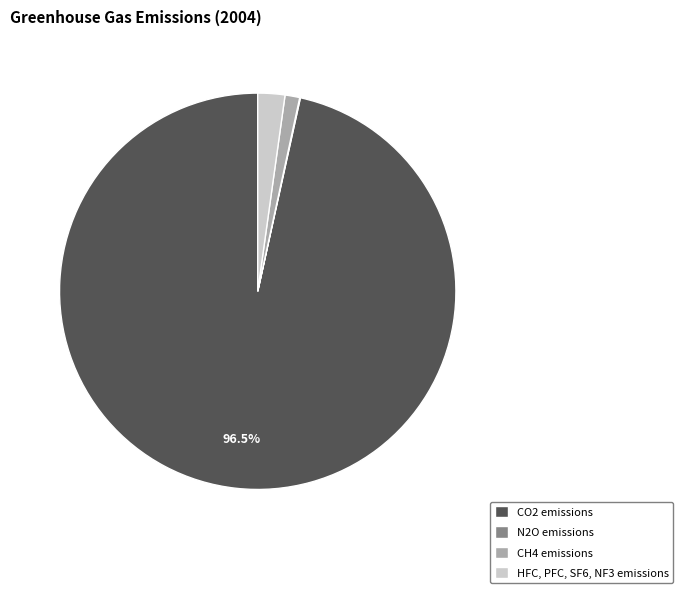

Is there any slice that represents more than half of the pie?

Yes